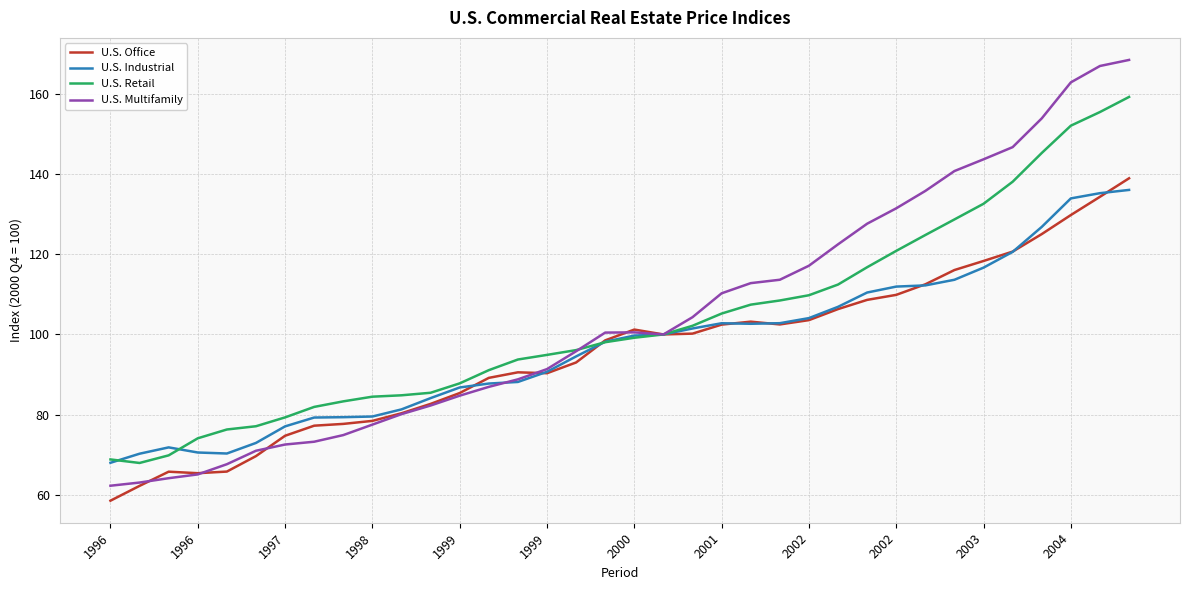

Which series has the widest spread of values?

U.S. Multifamily